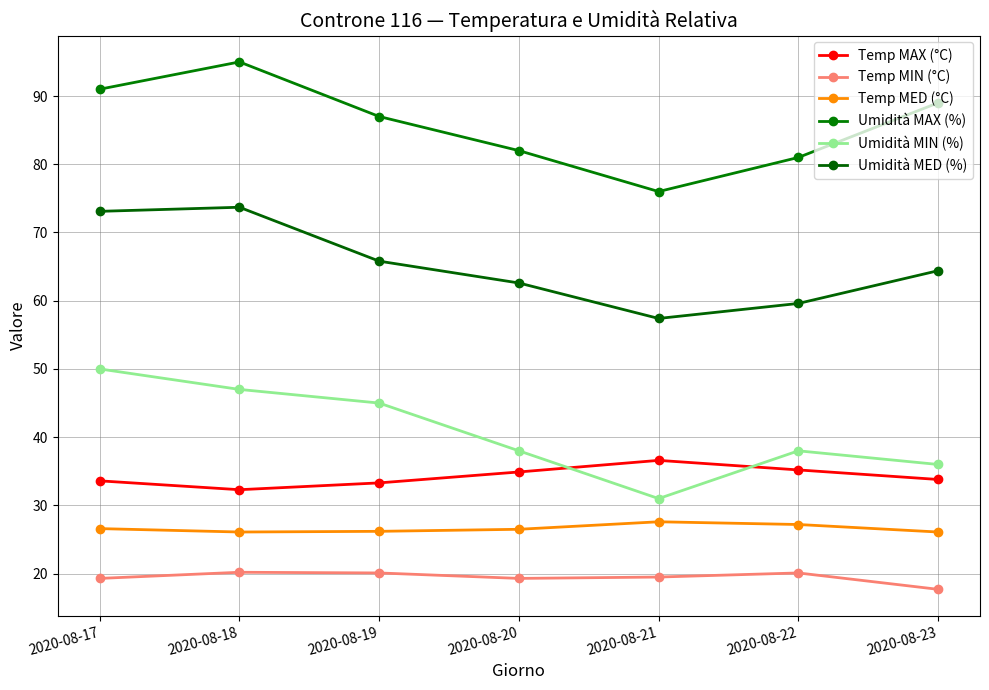

At which category does the chart reach its peak across all series?

2020-08-18